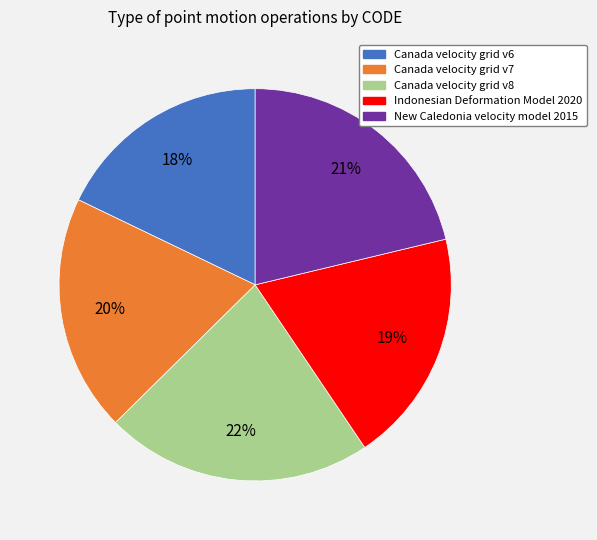

To the nearest percent, what is the difference between the Canada velocity grid v6 and Indonesian Deformation Model 2020 slice percentages?

1%